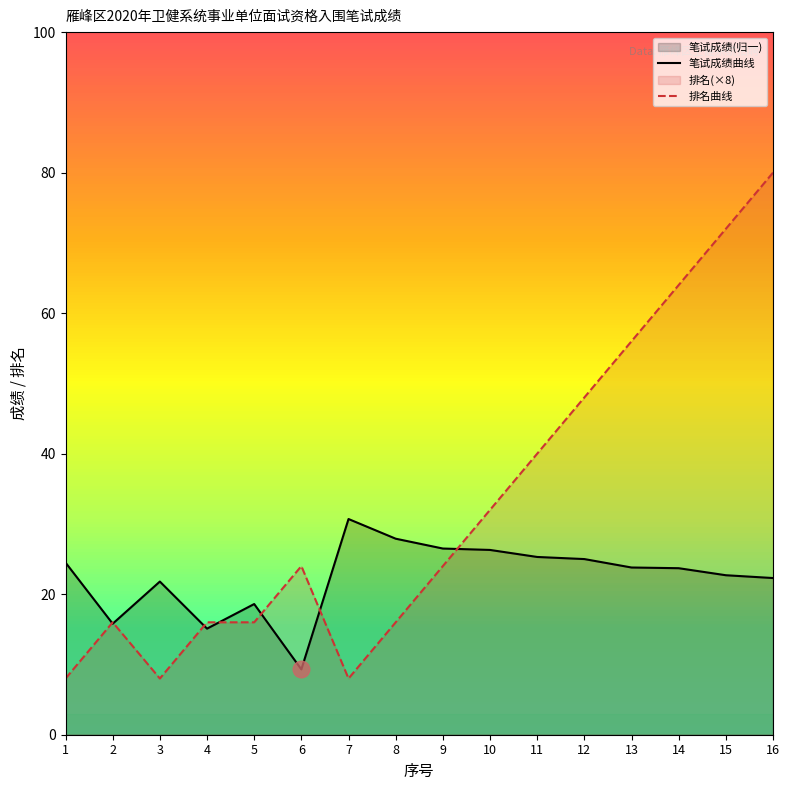

What is the minimum value shown in the chart?

8.0